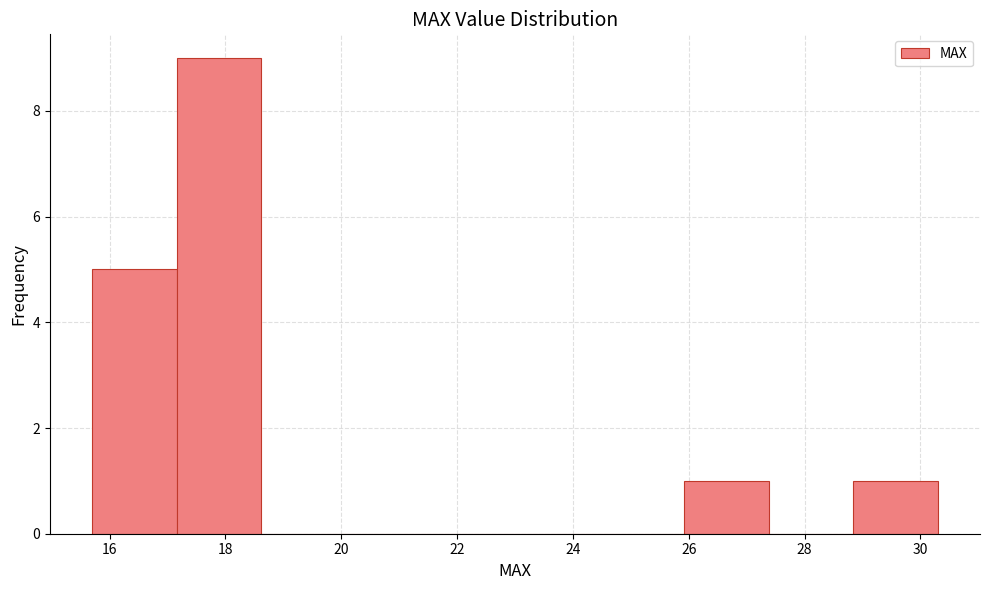

Which range on the x-axis has the tallest bar?

17.16 to 18.62